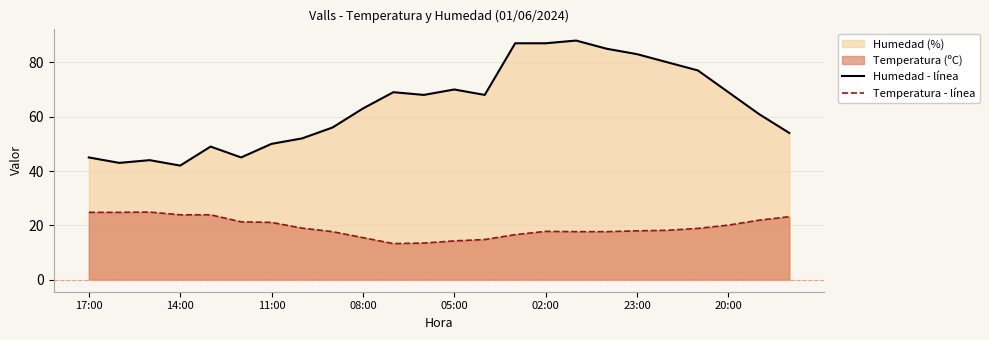

Is it true that Temperatura - línea equals 23.9 at 14:00?

True